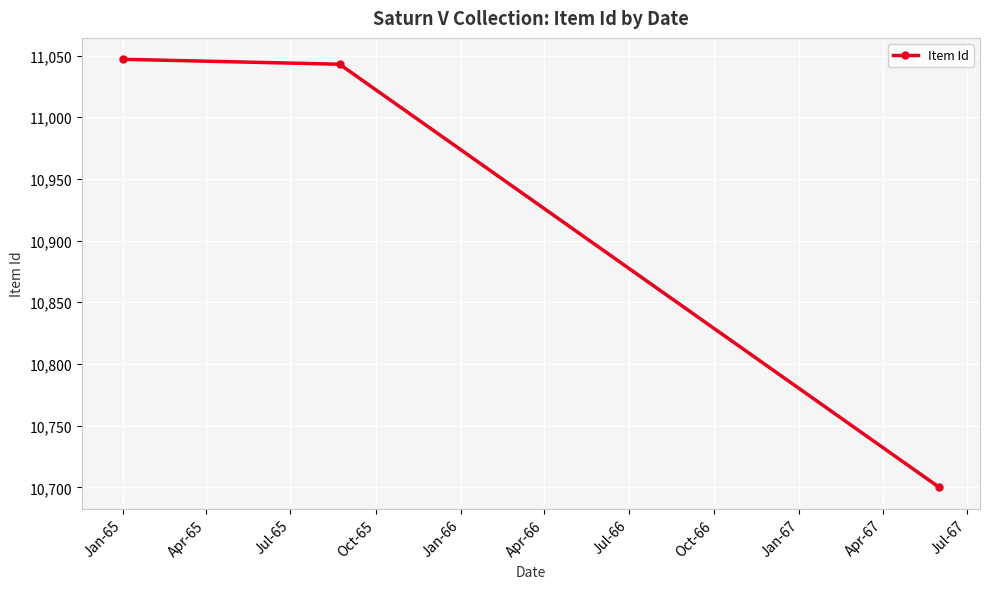

How many categories are shown in the chart?

3